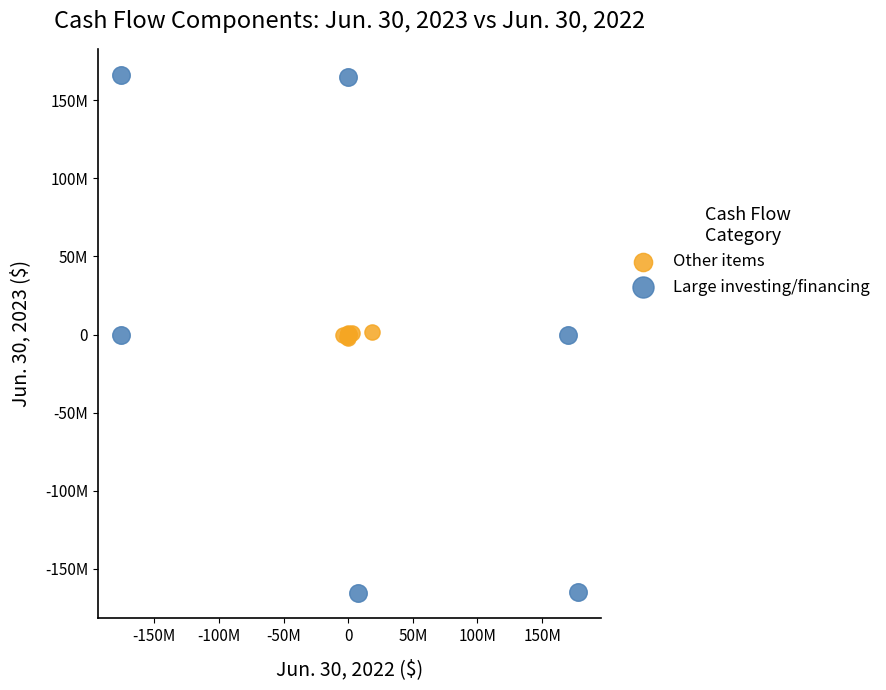

What are all the series names shown in the legend?

Other items, Large investing/financing